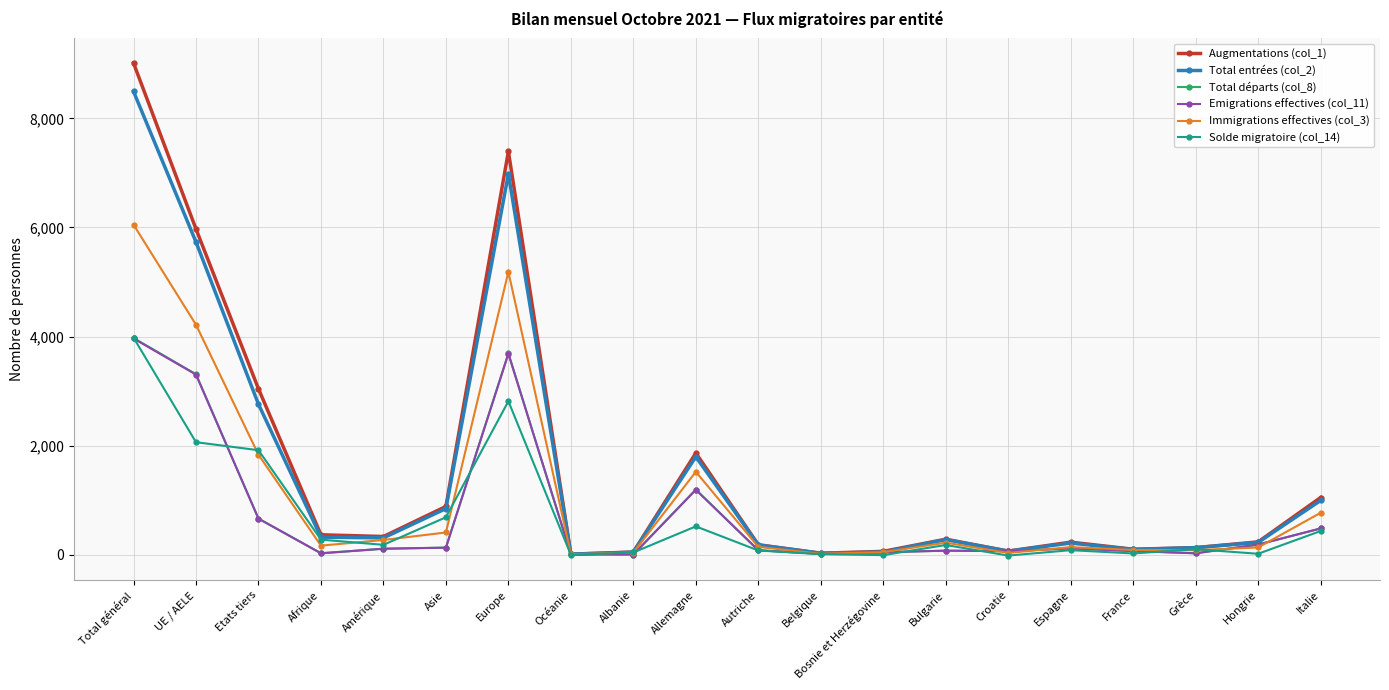

Where is the first local maximum for Solde migratoire (col_14)?

Europe